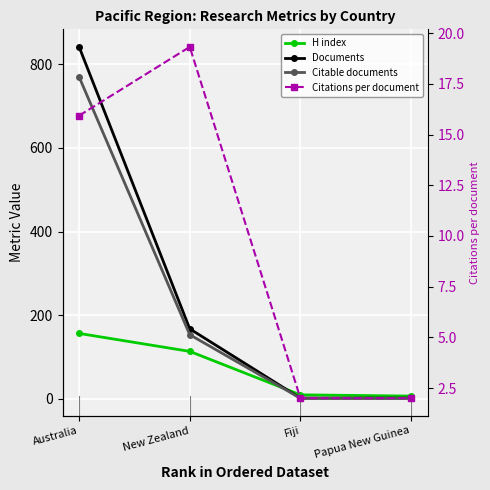

How many data points in Citable documents are above 153?

1